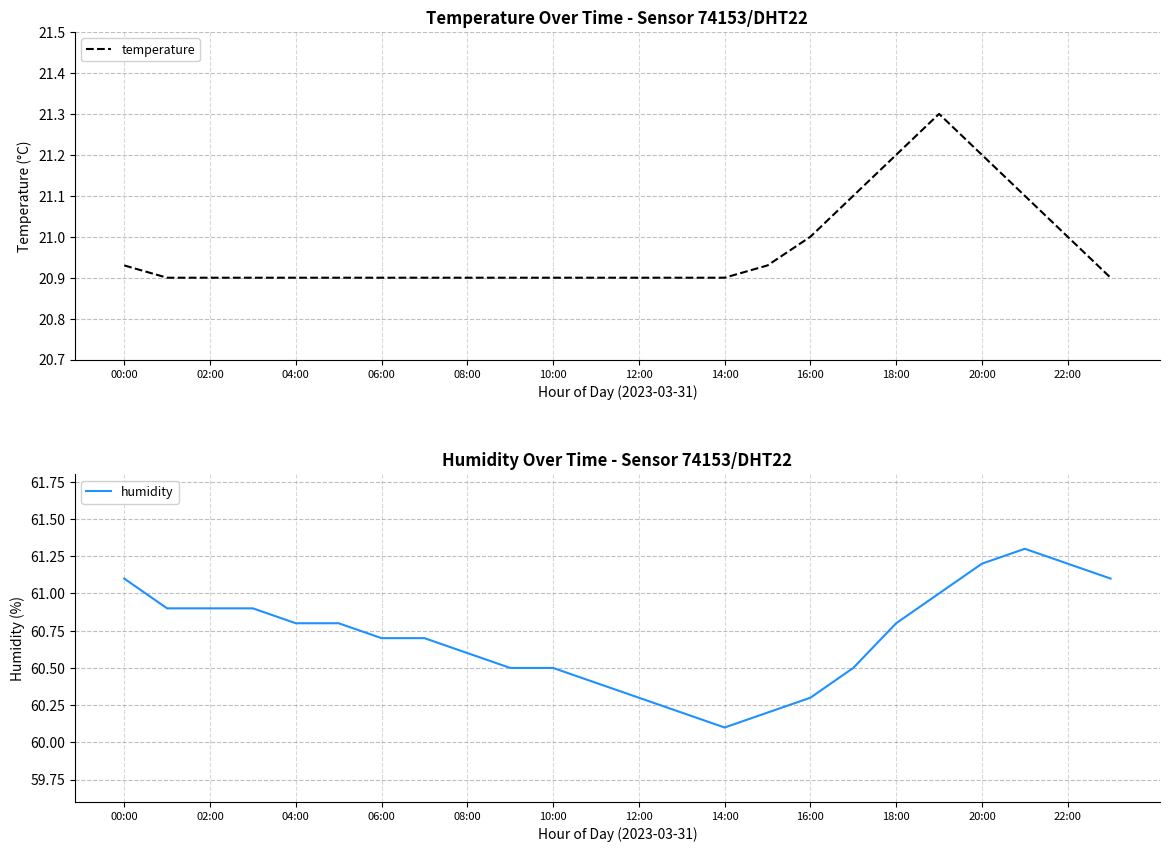

What is the maximum value for temperature?

21.3